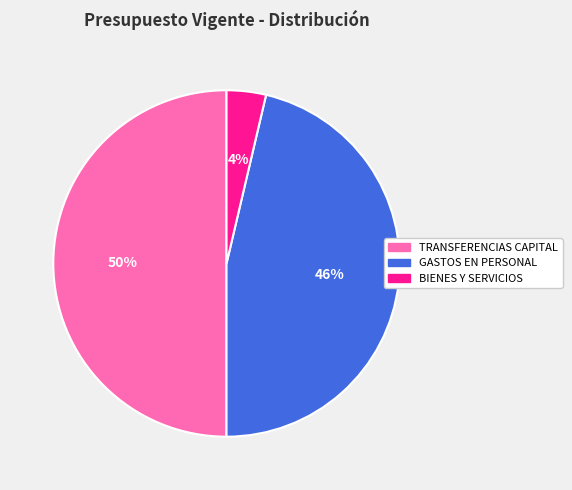

Count the number of slices in the pie.

3